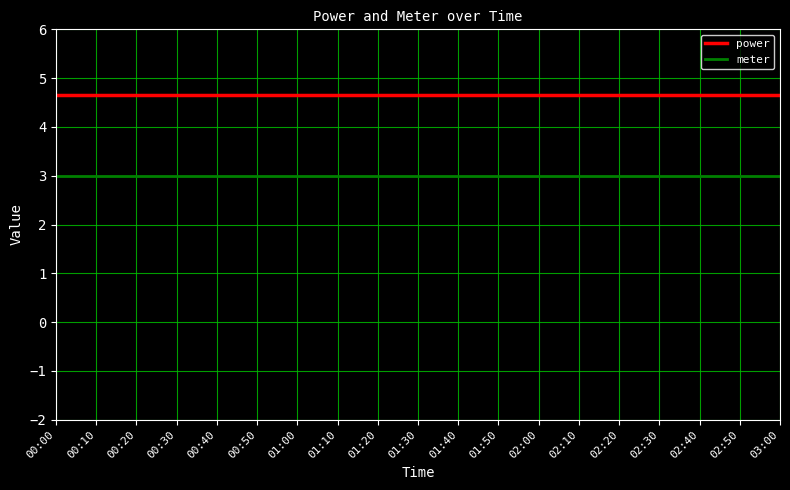

Is the value of power at 00:00 greater than the value of meter at 01:30?

Yes